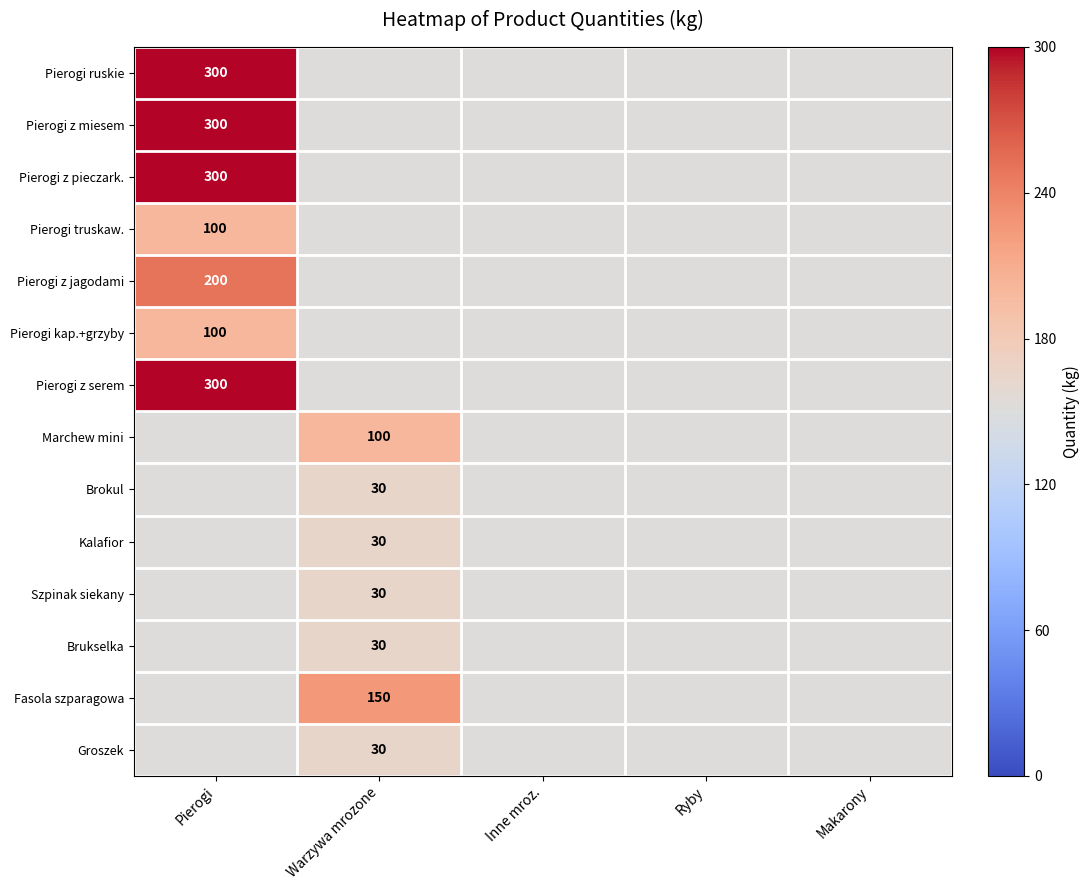

Which category has the highest value across all series?

Pierogi